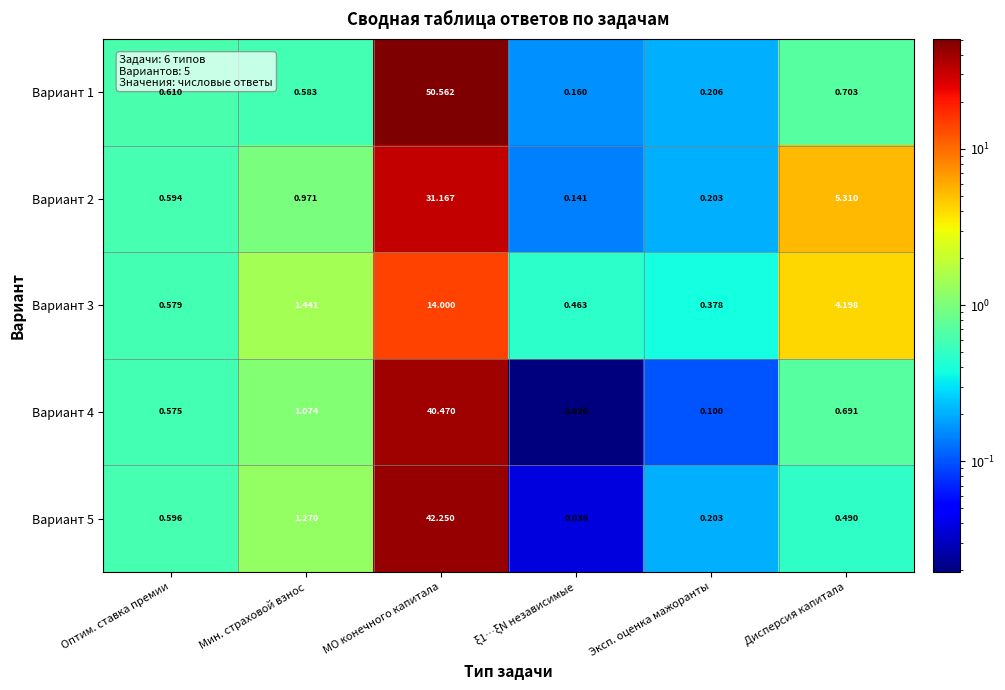

Which label corresponds to the largest value in the chart?

МО конечного капитала